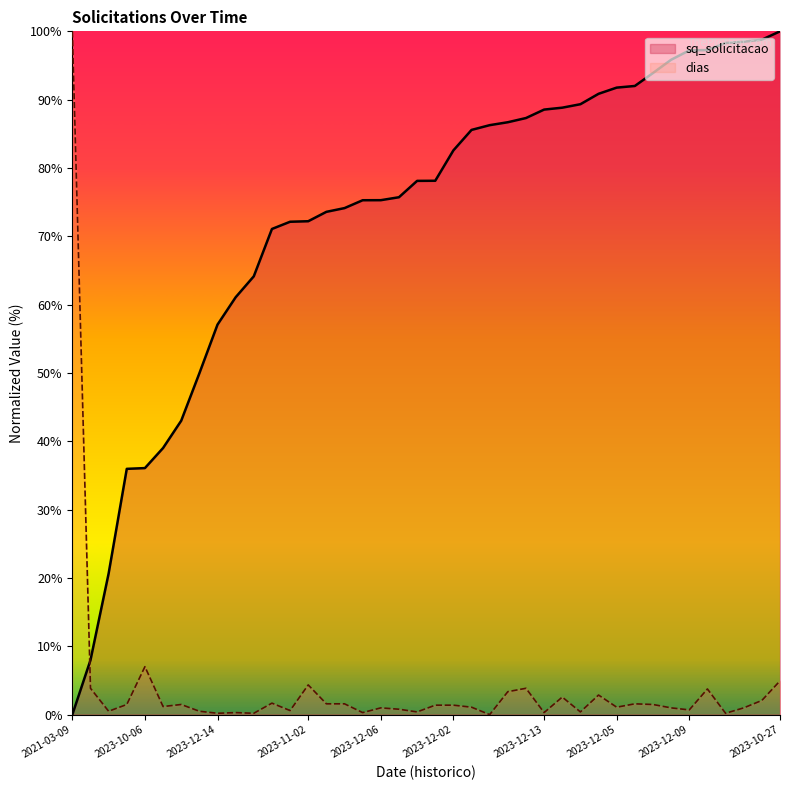

Is it true that dias equals 1.2 at 2023-11-12?

False